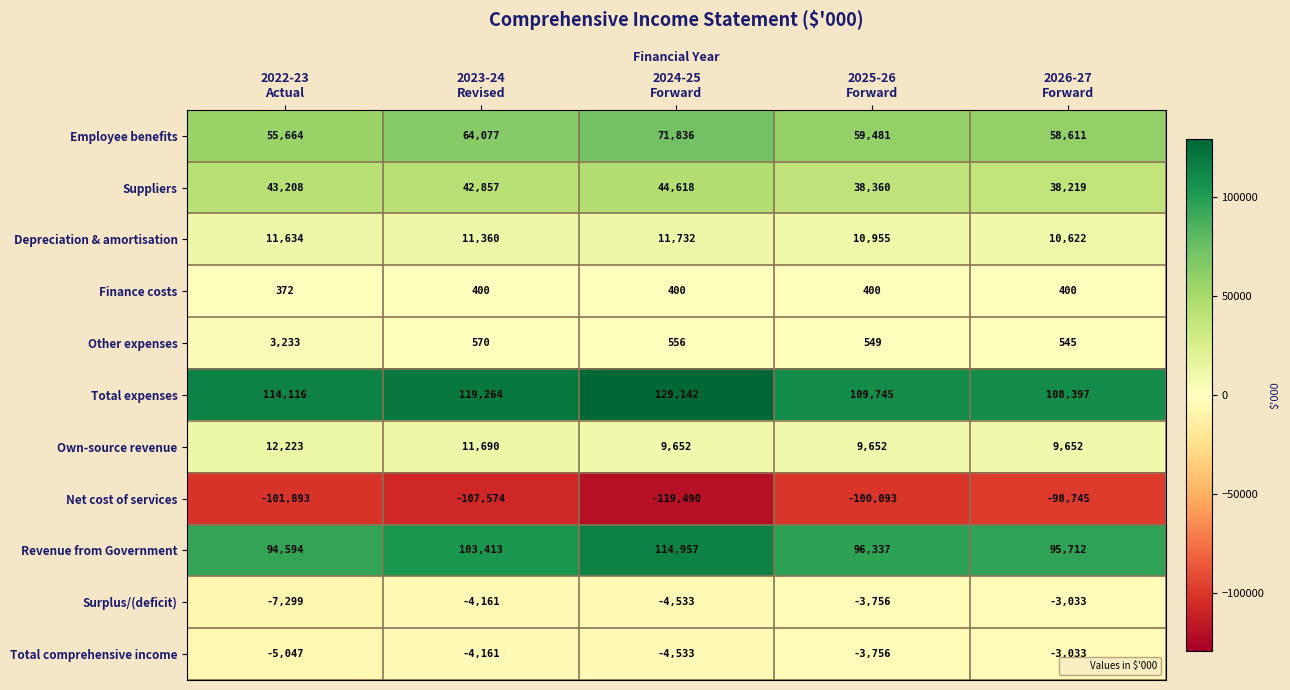

How many series are shown in this chart?

11